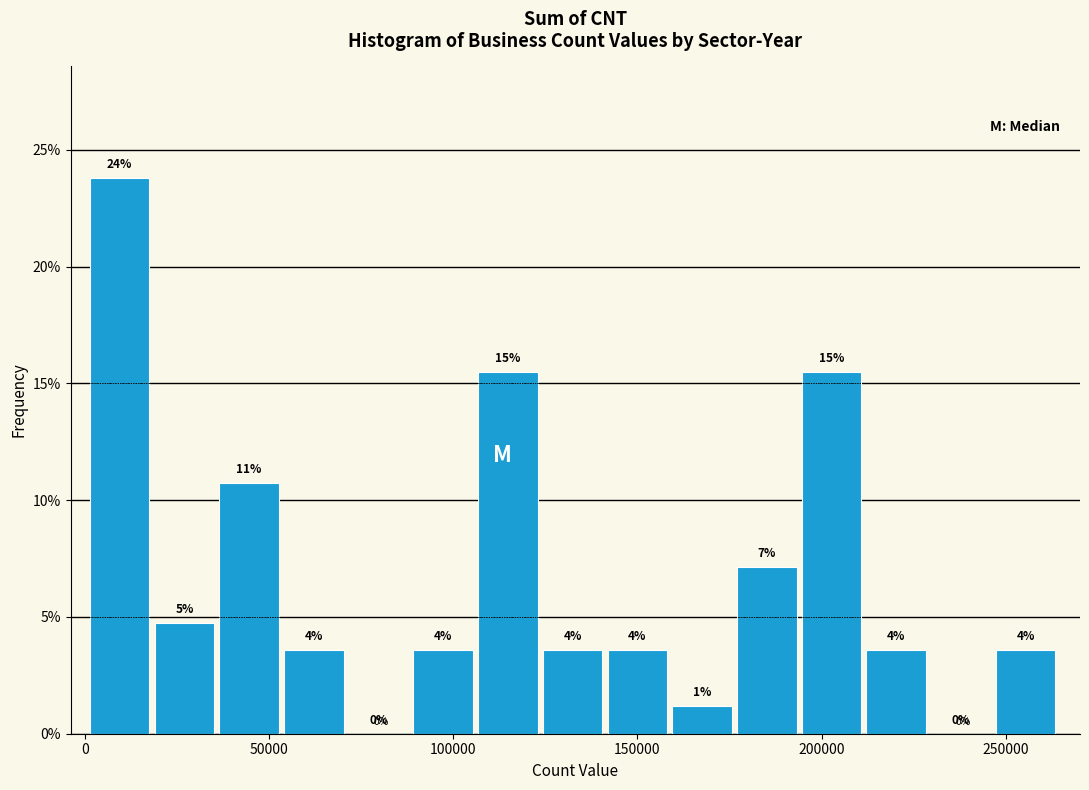

Read against the x-axis, roughly where is the centre of the tallest bar?

10000